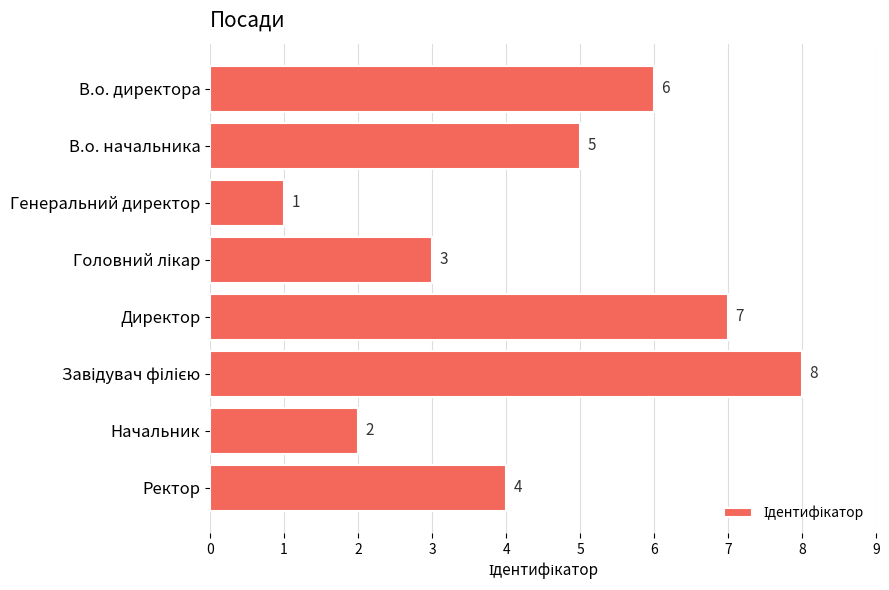

Reading bottom to top, what are all the values shown in this chart?

4	2	8	7	3	1	5	6